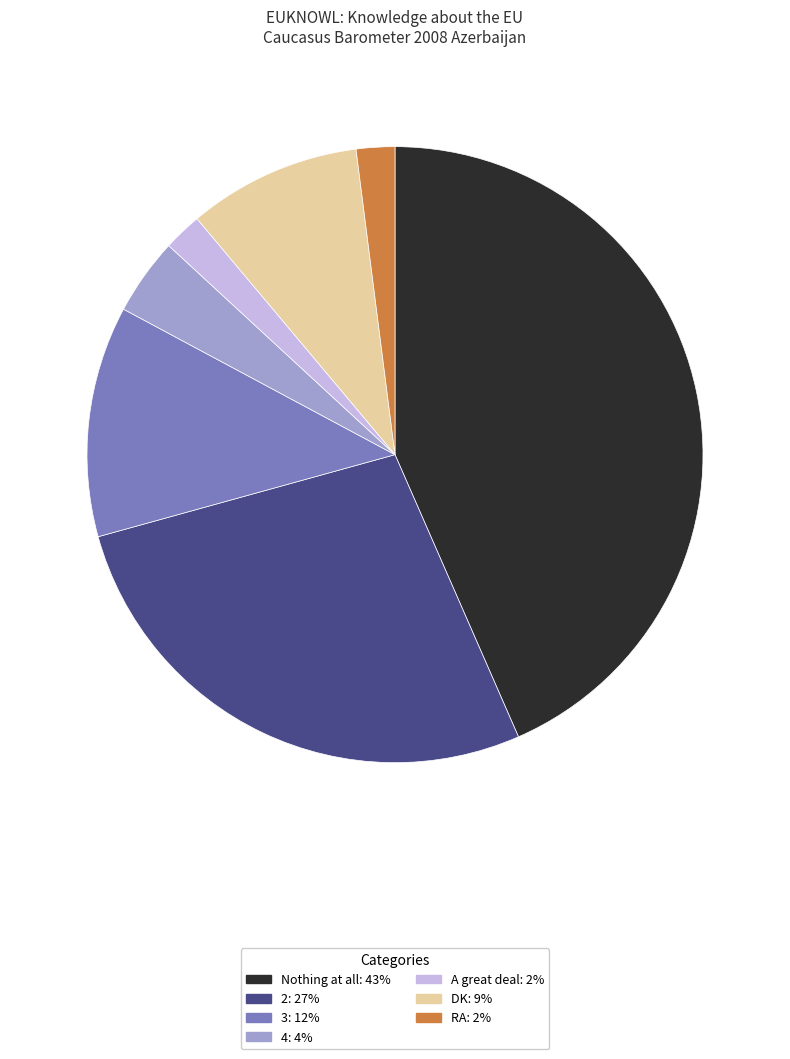

Is it true that 2 is 27% of the pie?

True